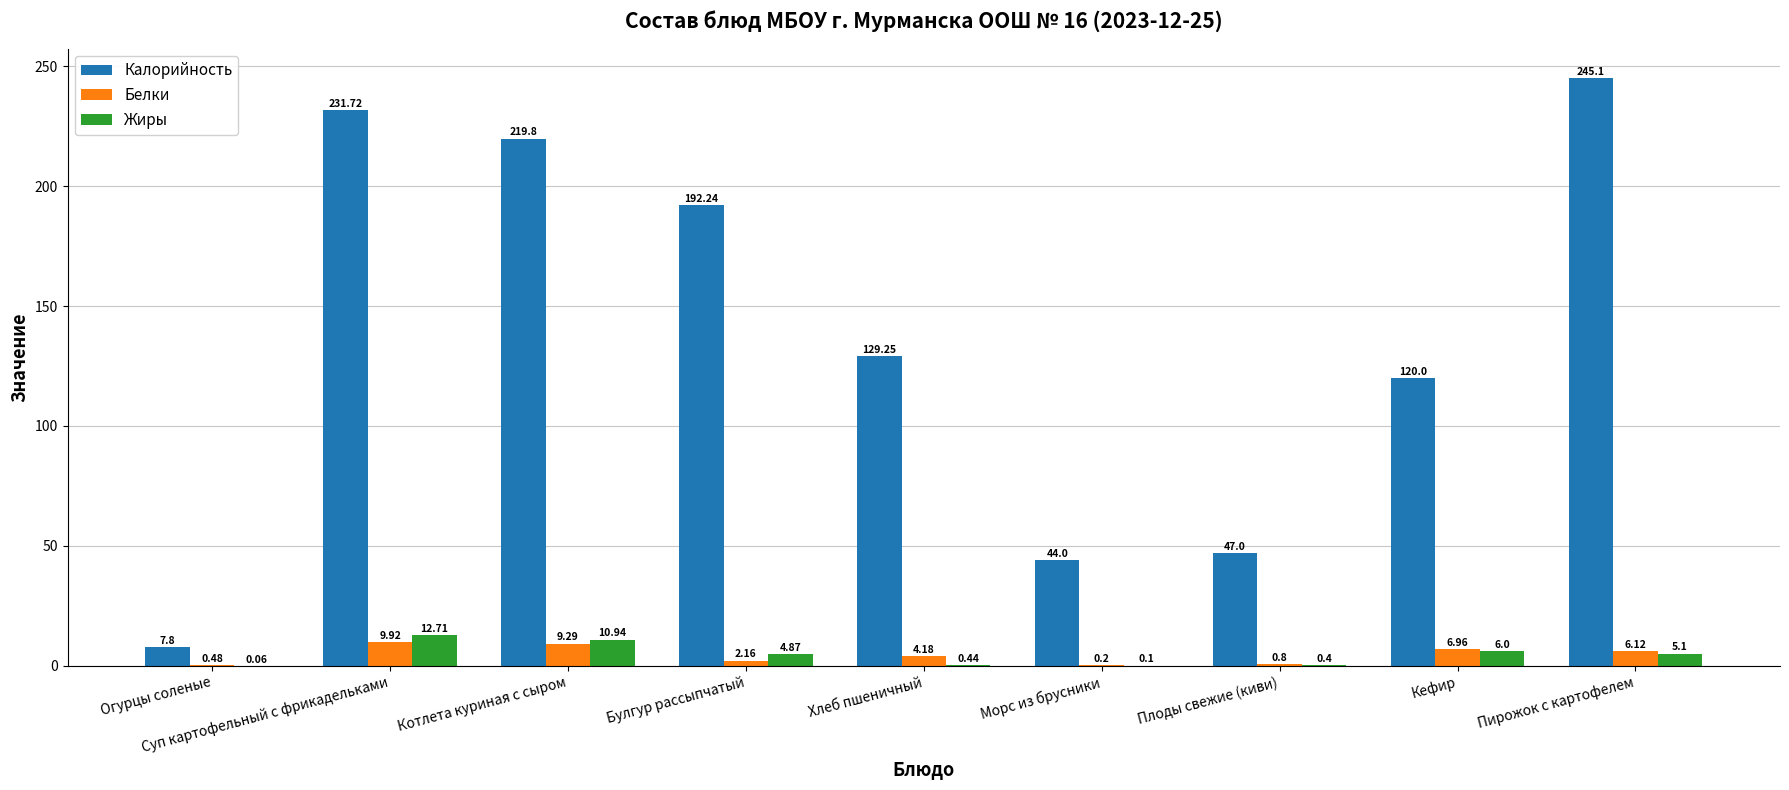

What is the total value across all series at Хлеб пшеничный?

133.9